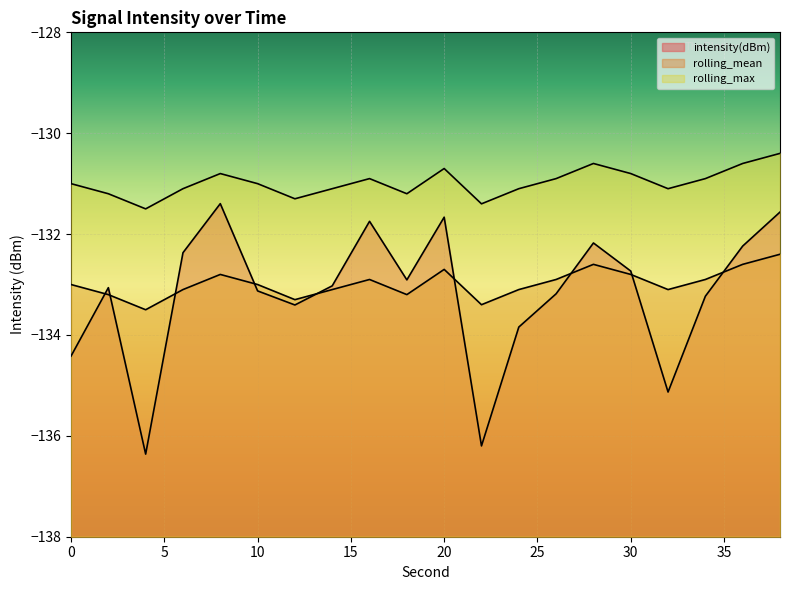

Where does the rolling_max series first go above -131?

8